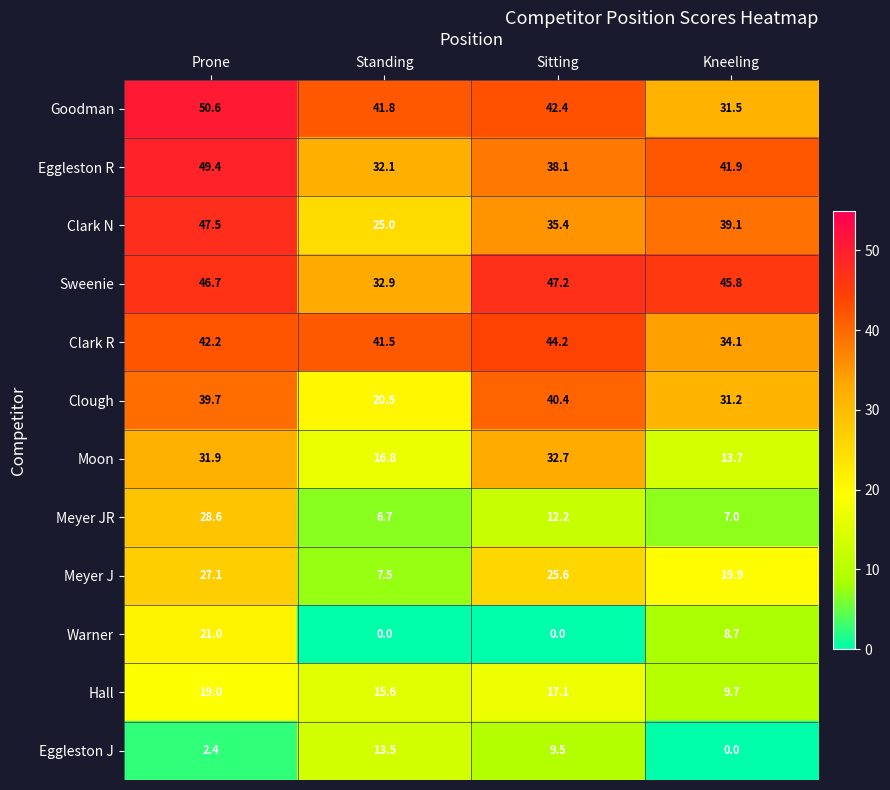

What is the maximum value for Goodman?

50.6